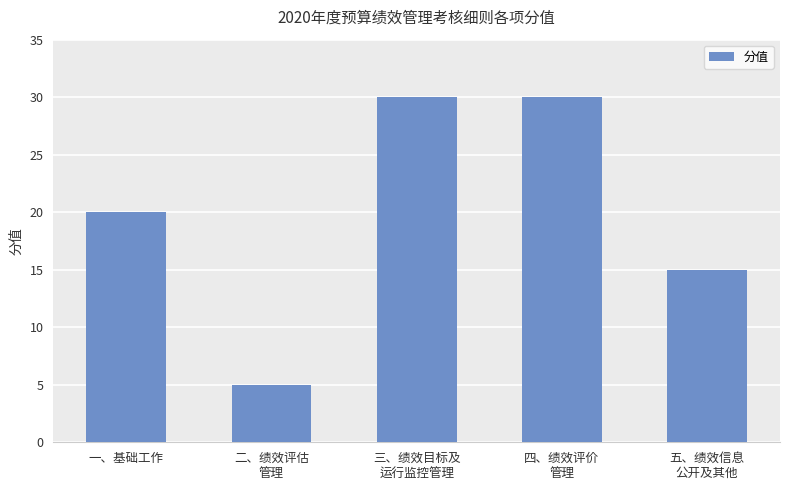

What is the smallest value displayed?

5